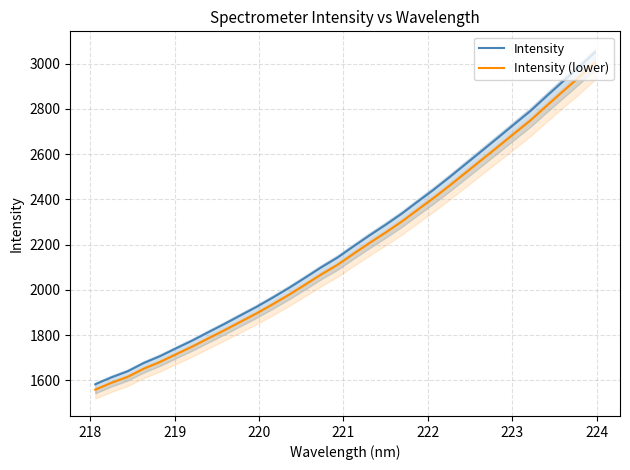

Rank the series by their average value, from highest to lowest.

Intensity, Intensity (lower)